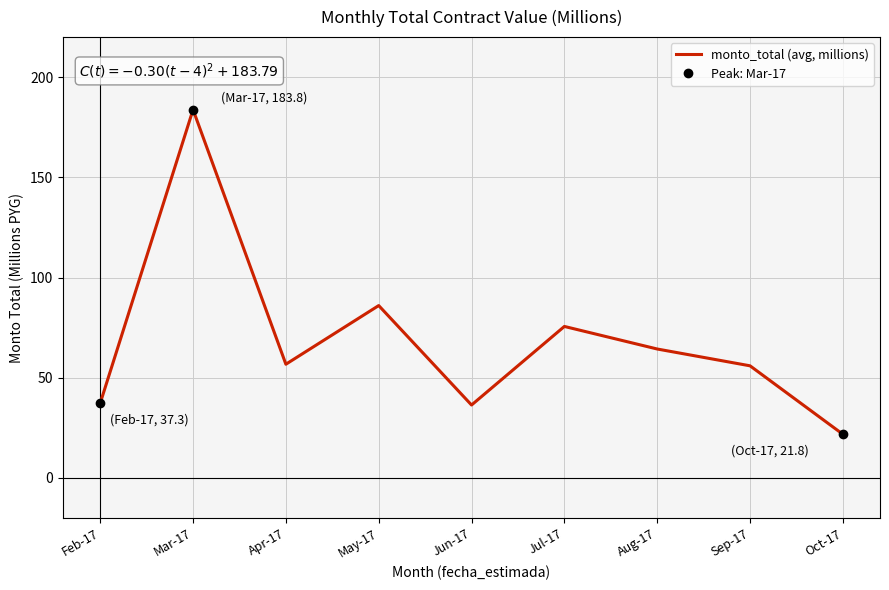

What is the label of the 8th point from the right?

Mar-17